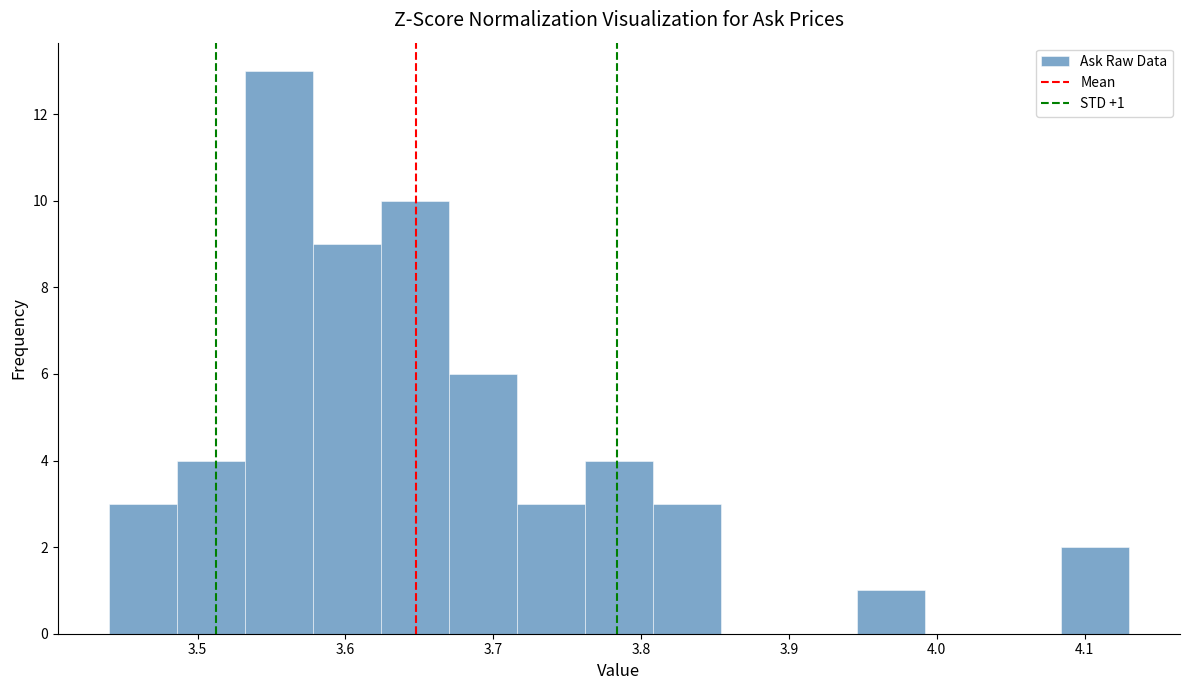

Over which range of the x-axis is the bar tallest?

3.532 to 3.578